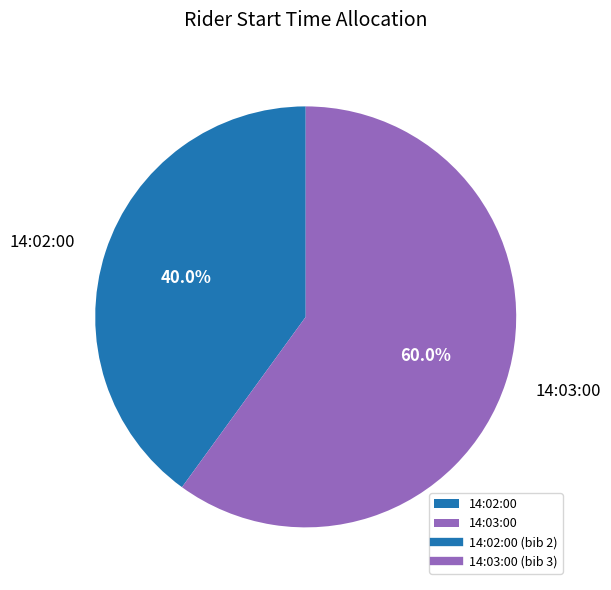

How much of the chart is everything except 14:02:00?

60.0%